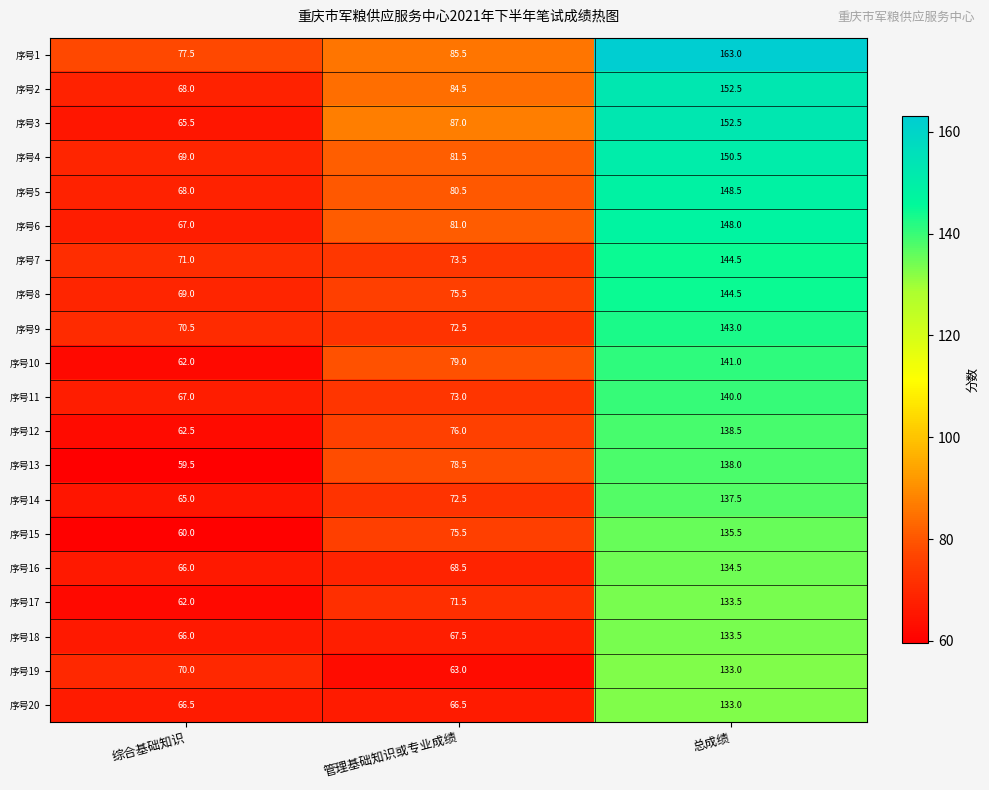

What is the lowest value of the 序号13 series?

59.5